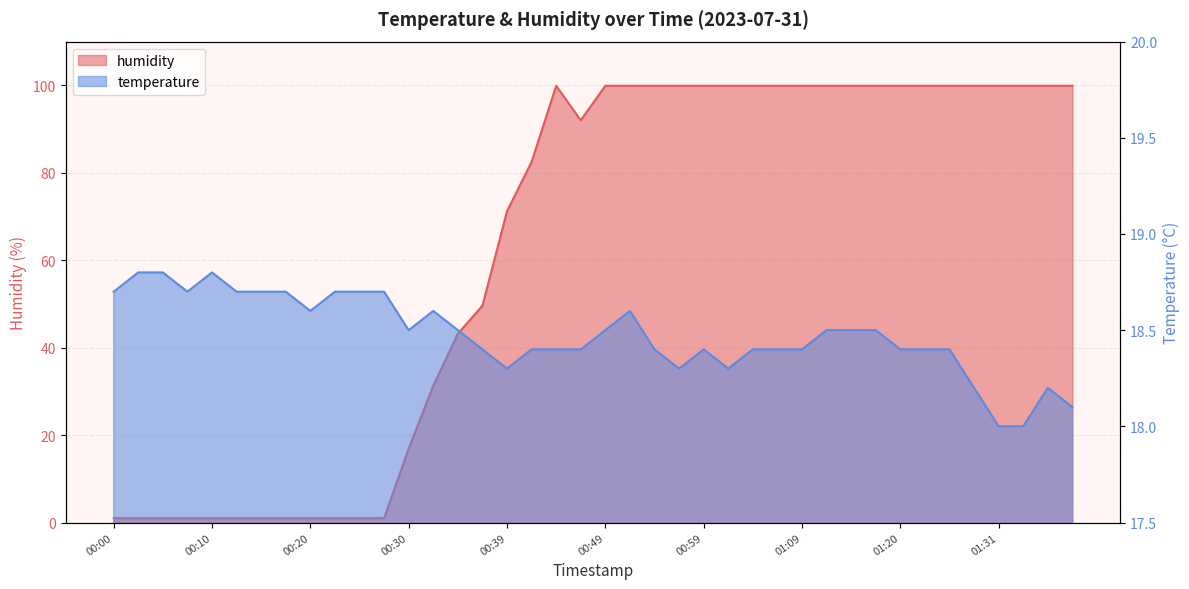

Rank the series by their average value, from highest to lowest.

humidity, temperature